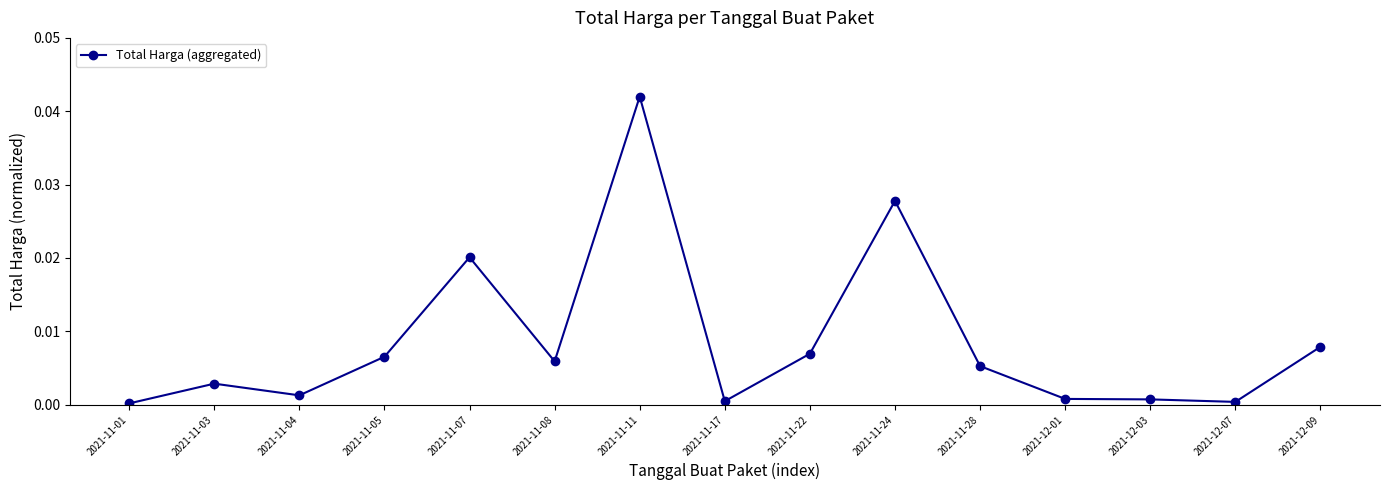

At which category does the chart reach its peak across all series?

2021-11-11